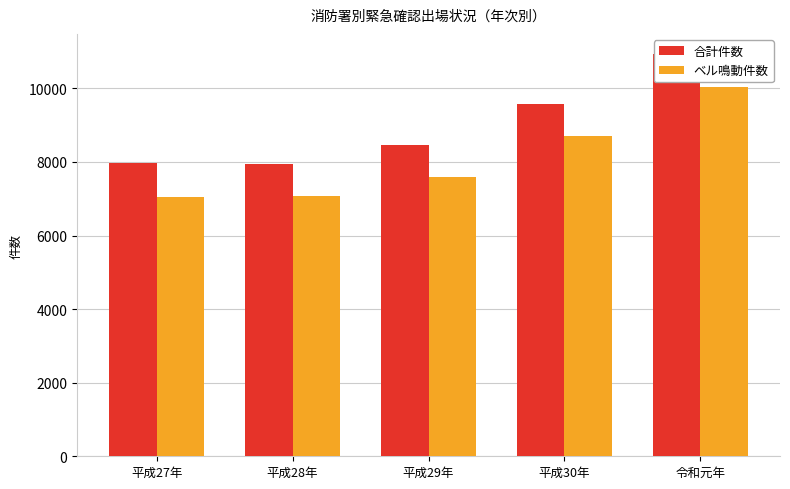

What is the value of the ベル鳴動件数 bar at the 2nd from the left?

7069